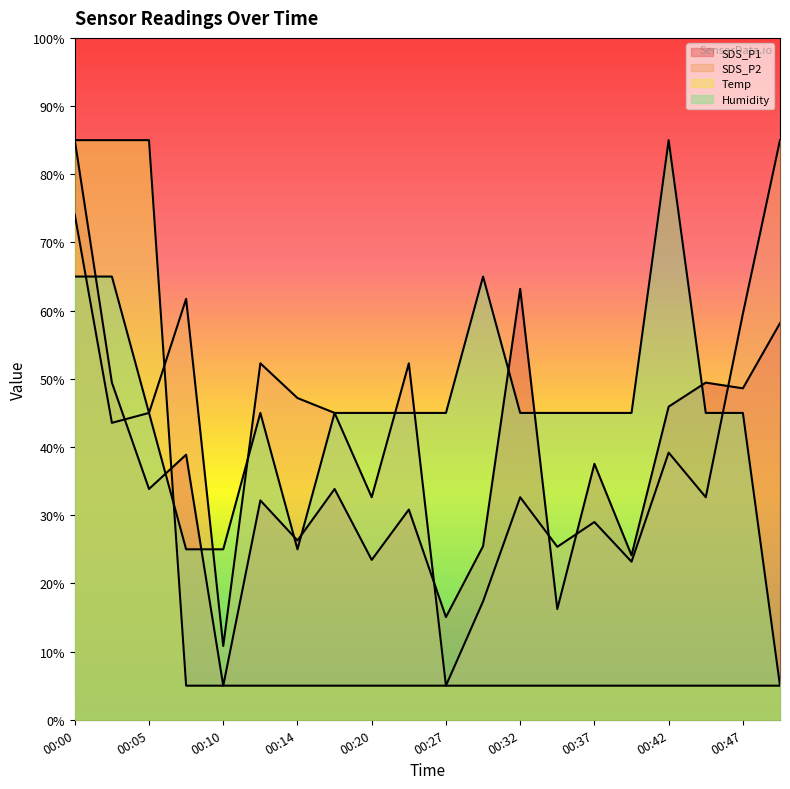

How many series are shown in this chart?

4